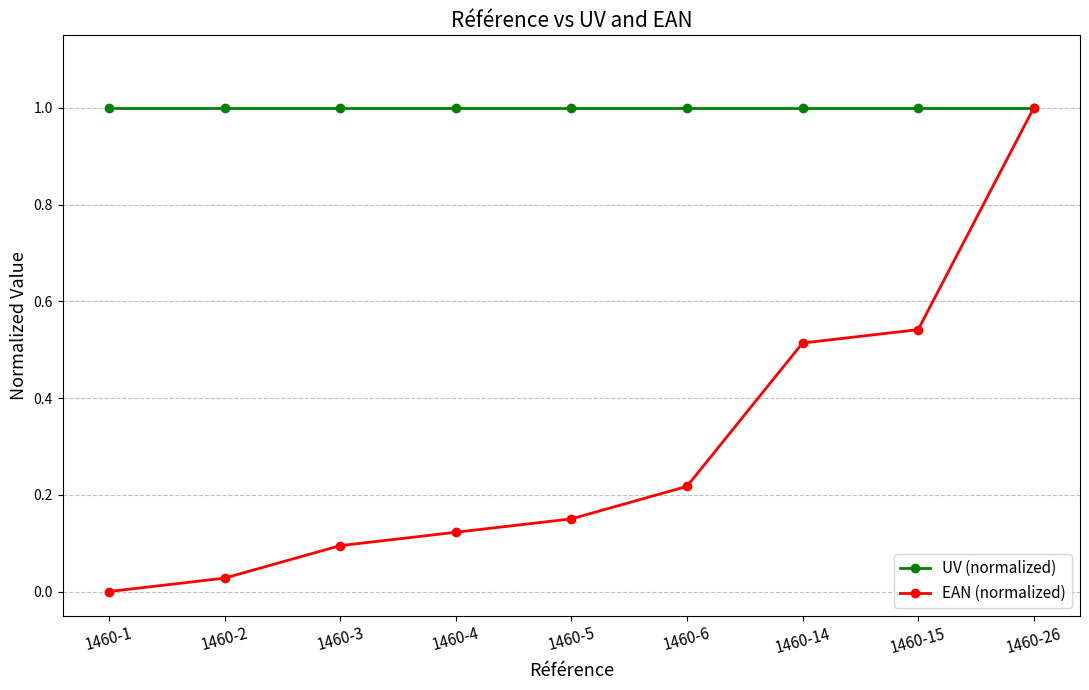

List the series in order of their overall mean, highest first.

UV (normalized), EAN (normalized)